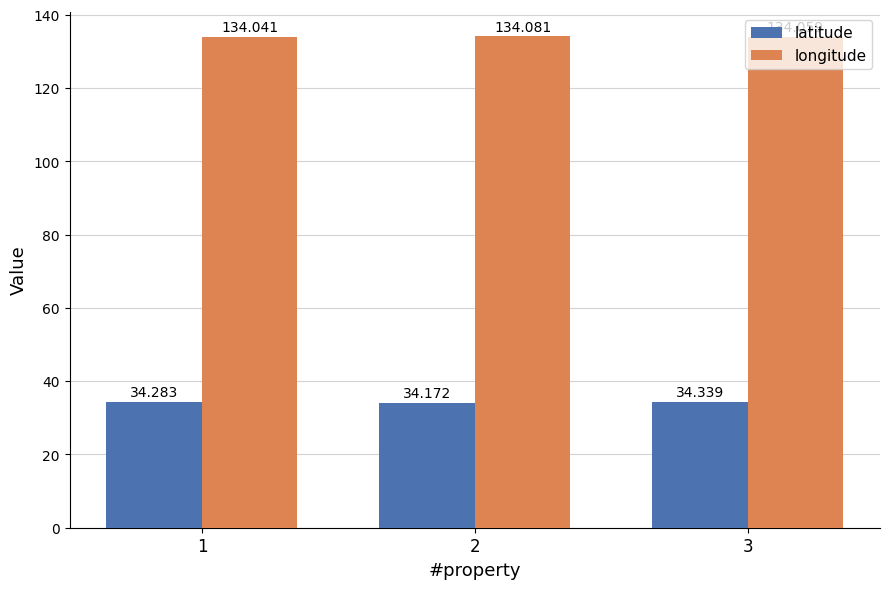

The latitude series shows 49.0 at 1. True or false?

False